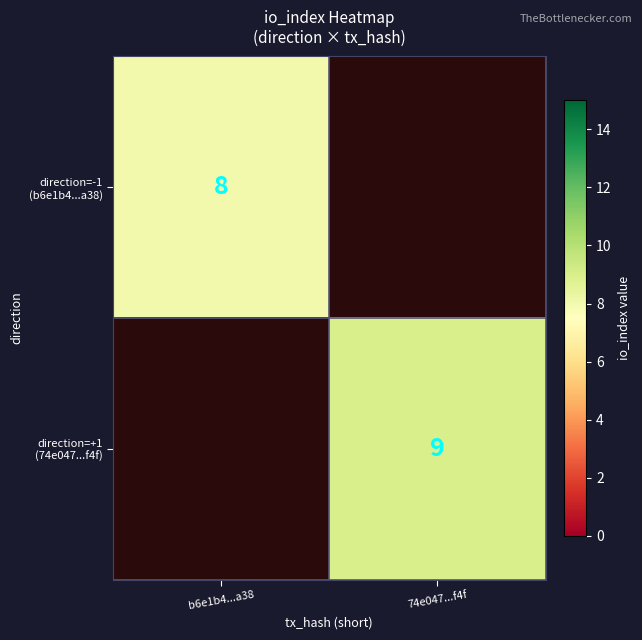

What is the greatest value displayed?

9.0